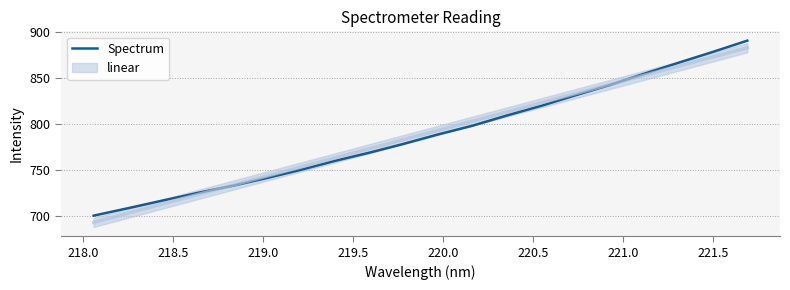

How many data points are above 788?

10